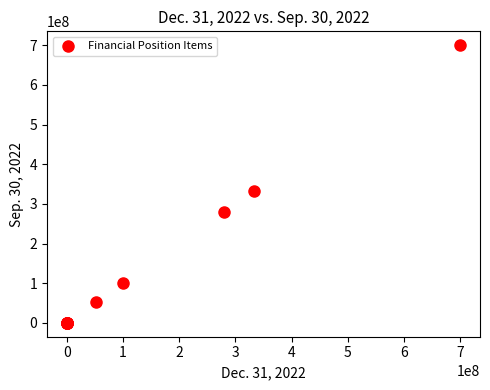

What Y value in the scatter plot is closest to 350000000?

332318750.0